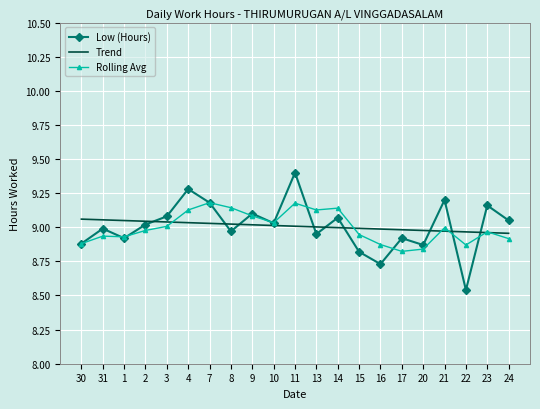

At which category does the chart reach its peak across all series?

11